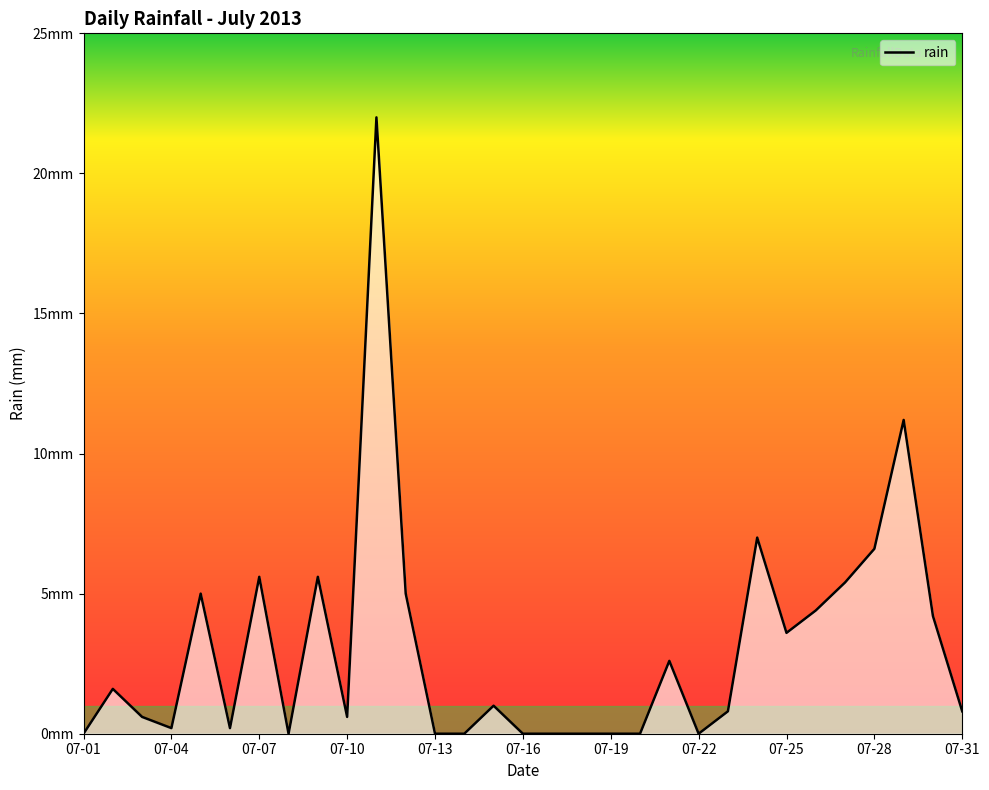

Does the chart display data point markers on the line(s)?

No